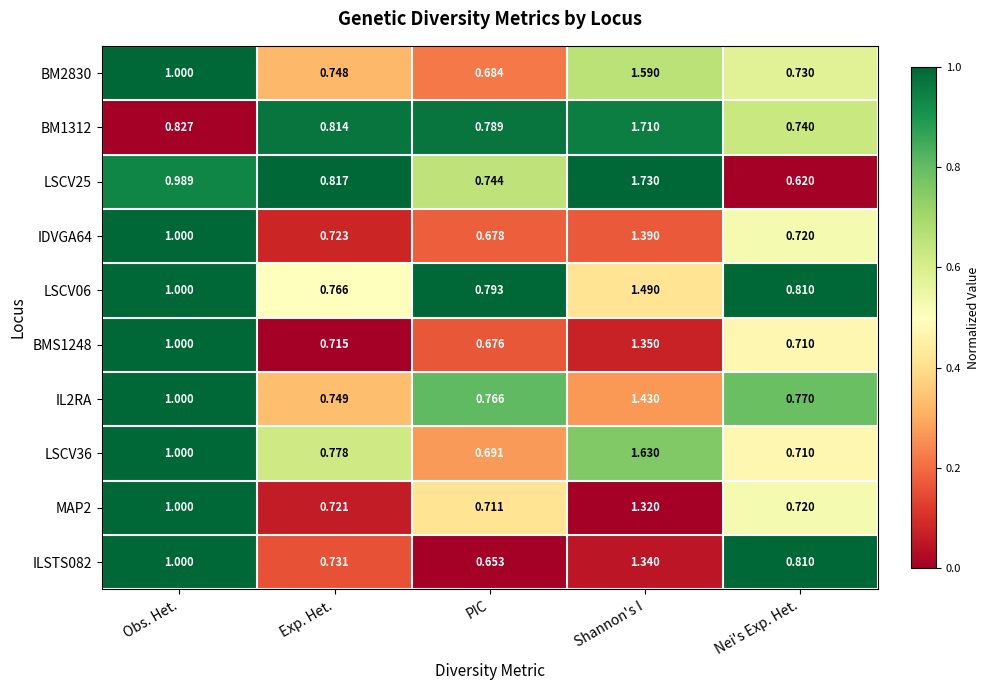

Is the value of MAP2 at Nei's Exp. Het. greater than the value of BM1312 at Nei's Exp. Het.?

No